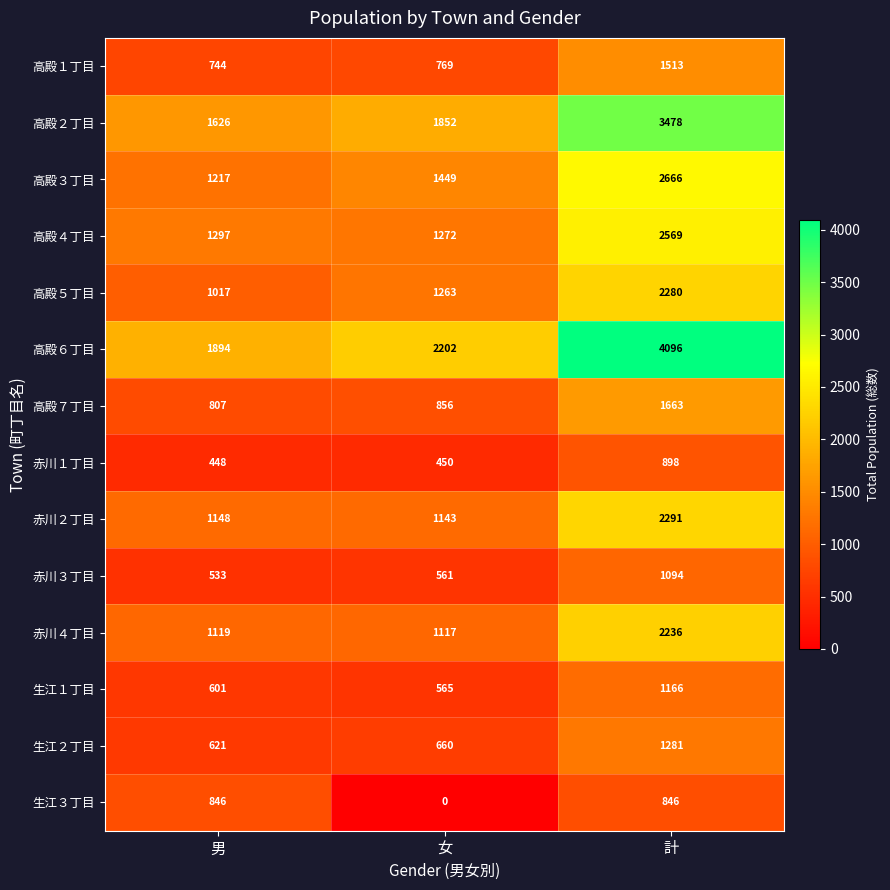

What is the spread (max minus min) of values at 男?

1446